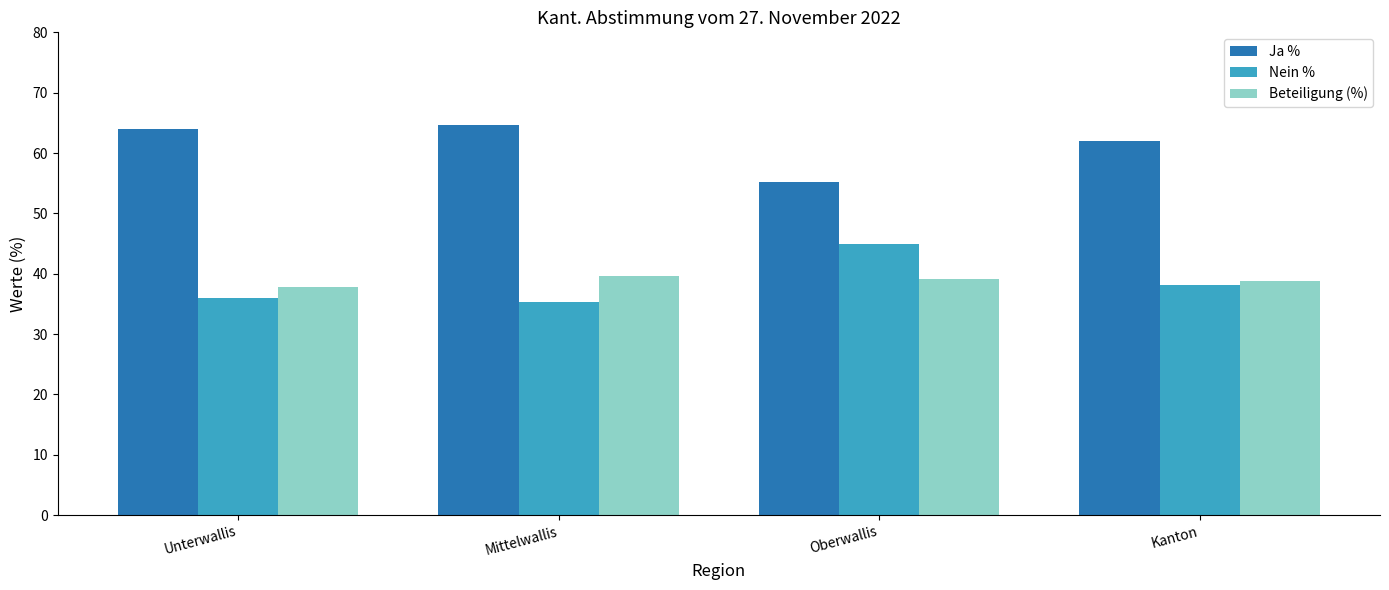

Reading left to right, transcribe all the data shown in this chart.

Ja %: 64.0	64.6	55.1	61.9
Nein %: 36.0	35.4	44.9	38.1
Beteiligung (%): 37.8	39.6	39.2	38.9